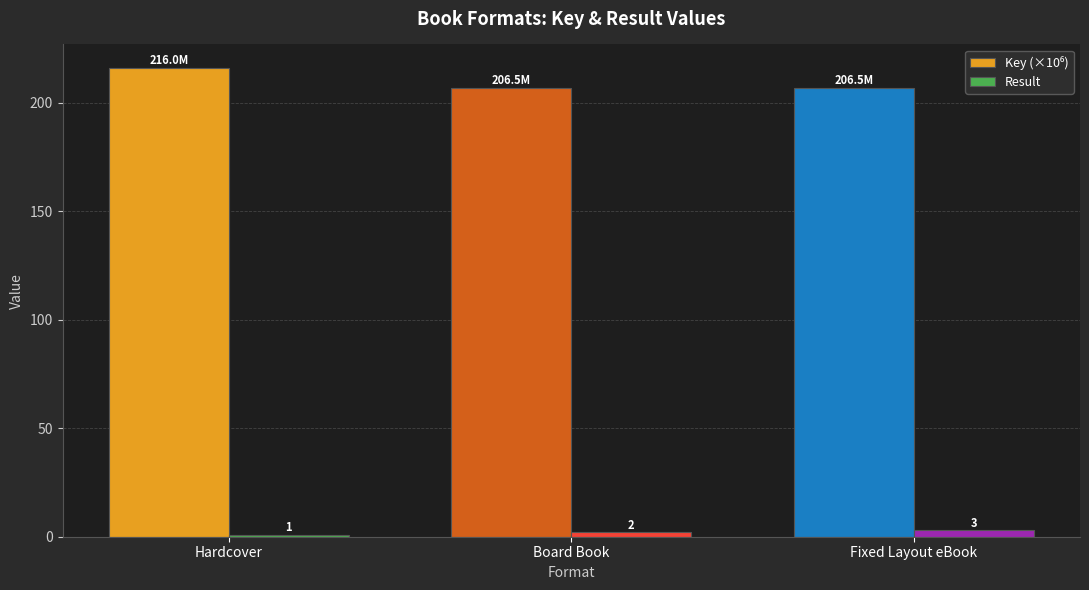

What is the sum of the Result values at Board Book and Fixed Layout eBook?

5.0